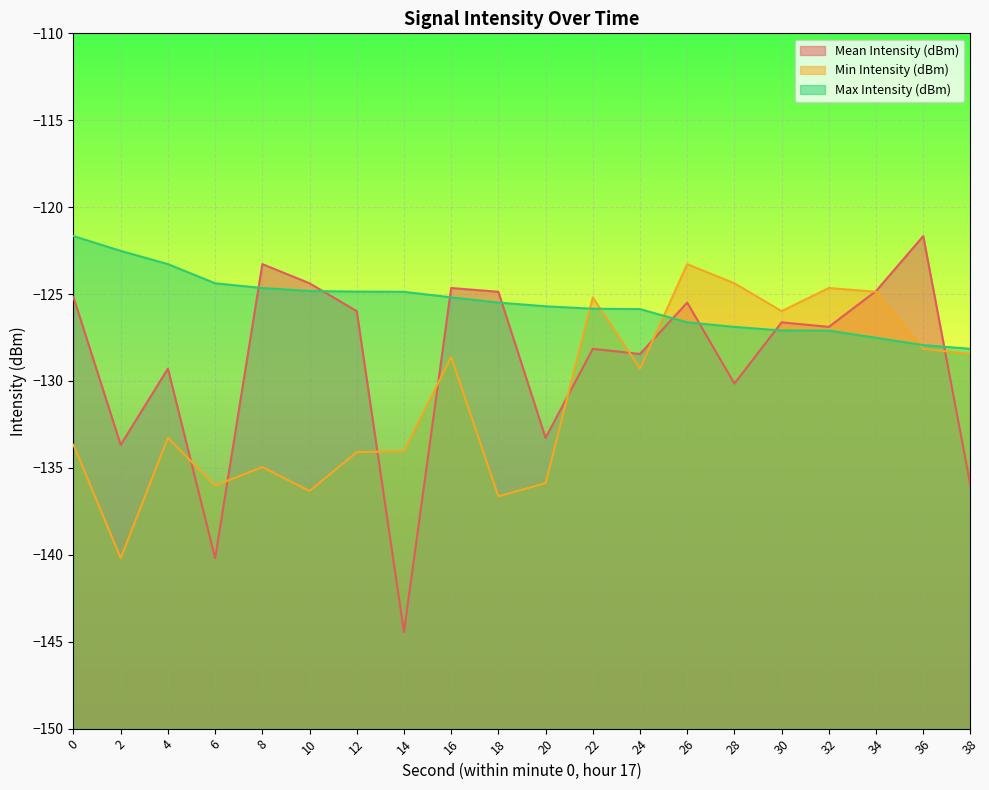

What is the average value of the Mean Intensity (dBm) series?

-128.9